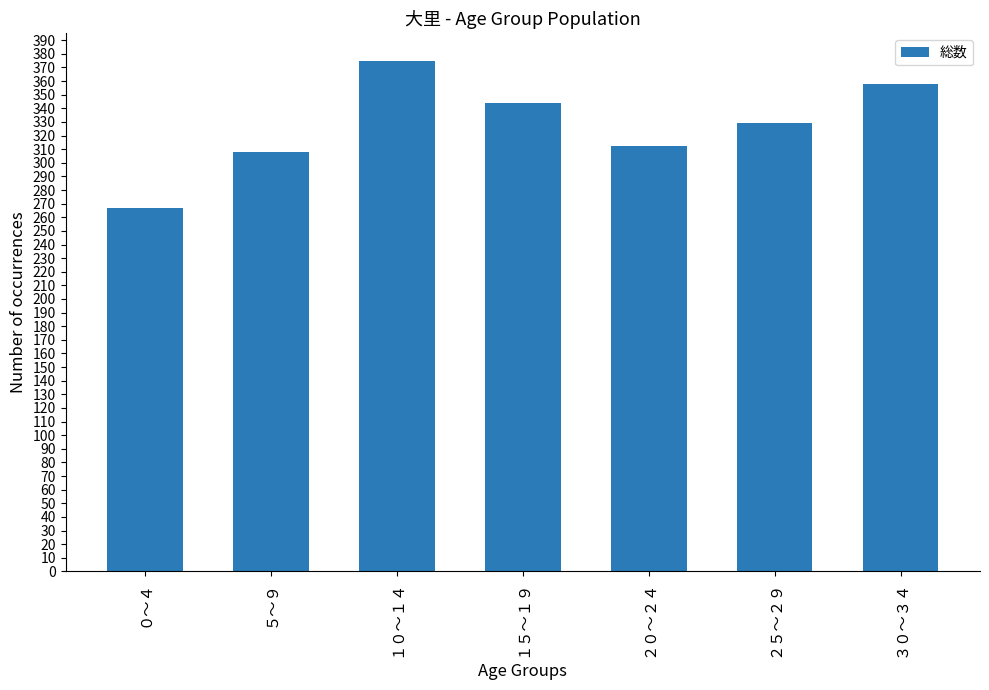

What is the sum of the values at ２０～２４ and １０～１４?

687